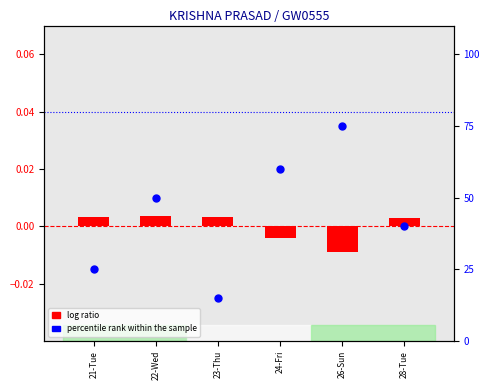

At how many categories does at least one series exceed 46?

3